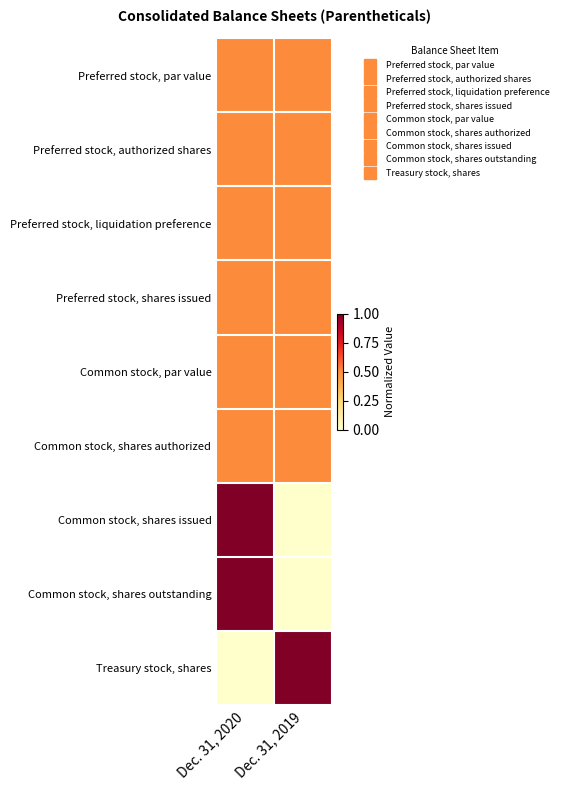

Reading left to right, list all the values displayed in this chart.

Preferred stock, par value: Dec. 31, 2020=0.5	Dec. 31, 2019=0.5
Preferred stock, authorized shares: Dec. 31, 2020=0.5	Dec. 31, 2019=0.5
Preferred stock, liquidation preference: Dec. 31, 2020=0.5	Dec. 31, 2019=0.5
Preferred stock, shares issued: Dec. 31, 2020=0.5	Dec. 31, 2019=0.5
Common stock, par value: Dec. 31, 2020=0.5	Dec. 31, 2019=0.5
Common stock, shares authorized: Dec. 31, 2020=0.5	Dec. 31, 2019=0.5
Common stock, shares issued: Dec. 31, 2020=1.0	Dec. 31, 2019=0.0
Common stock, shares outstanding: Dec. 31, 2020=1.0	Dec. 31, 2019=0.0
Treasury stock, shares: Dec. 31, 2020=0.0	Dec. 31, 2019=1.0